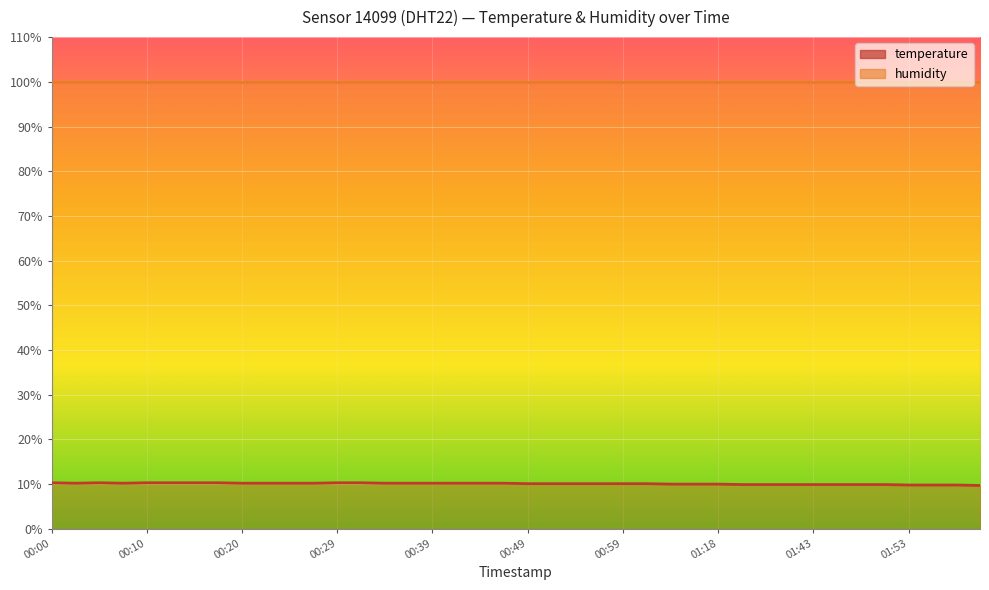

What is the minimum value shown in the chart?

9.7